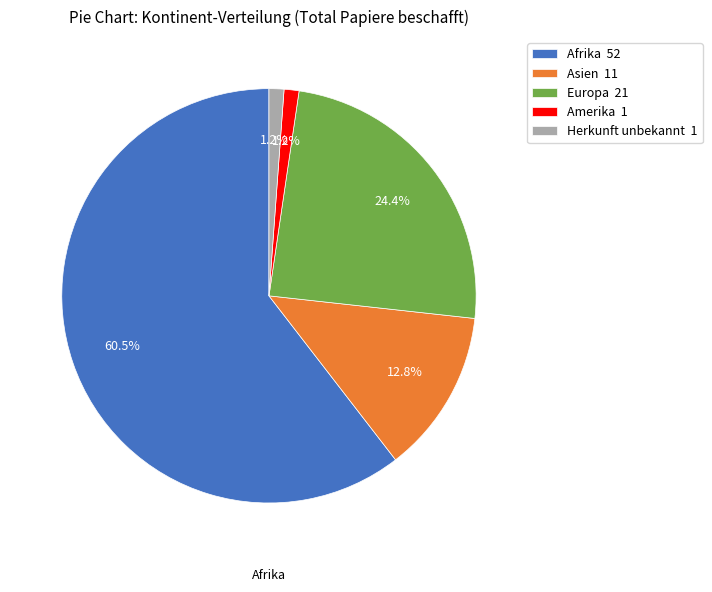

Which category has the biggest portion of the pie?

Afrika